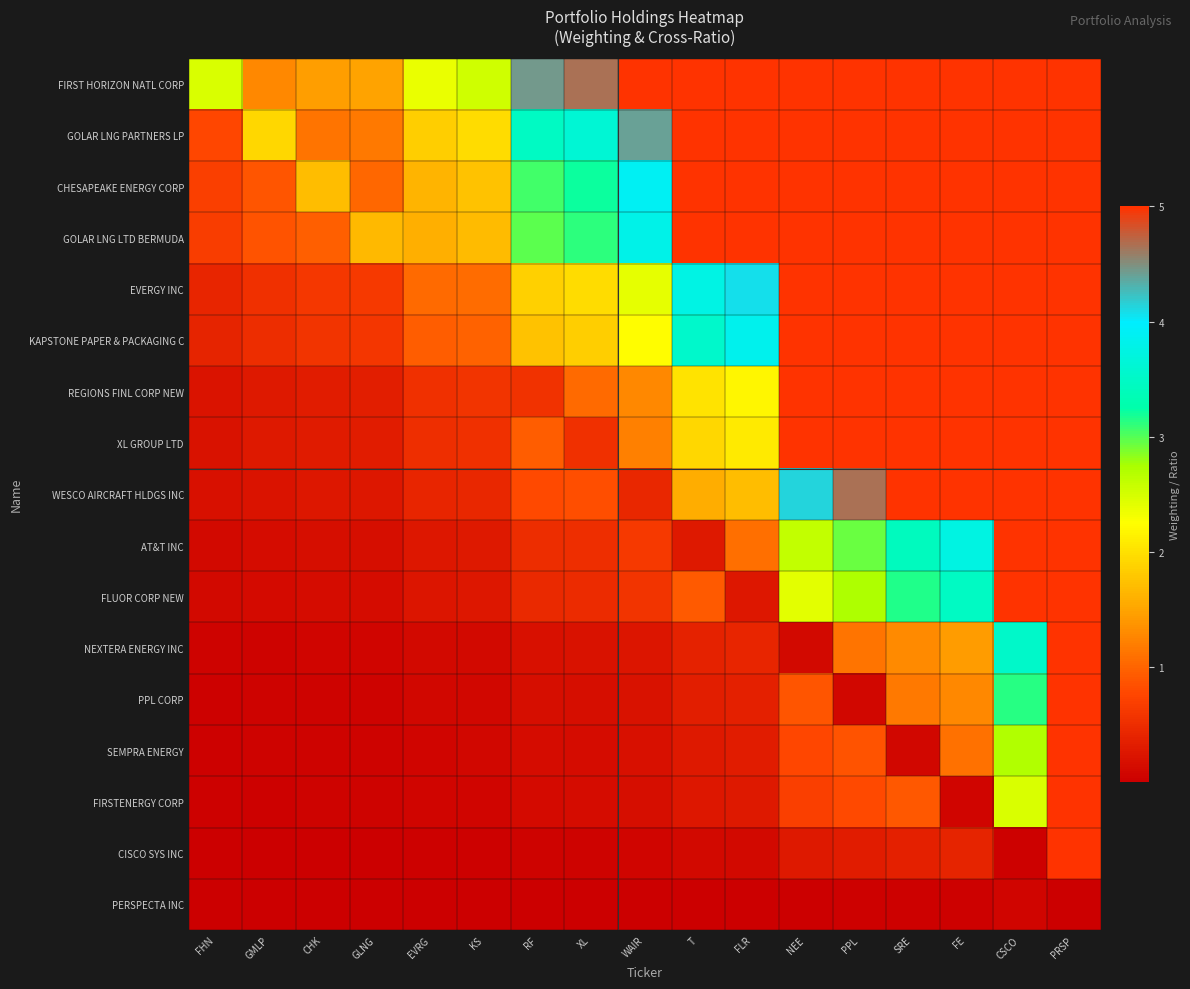

What is the greatest value displayed?

5.0